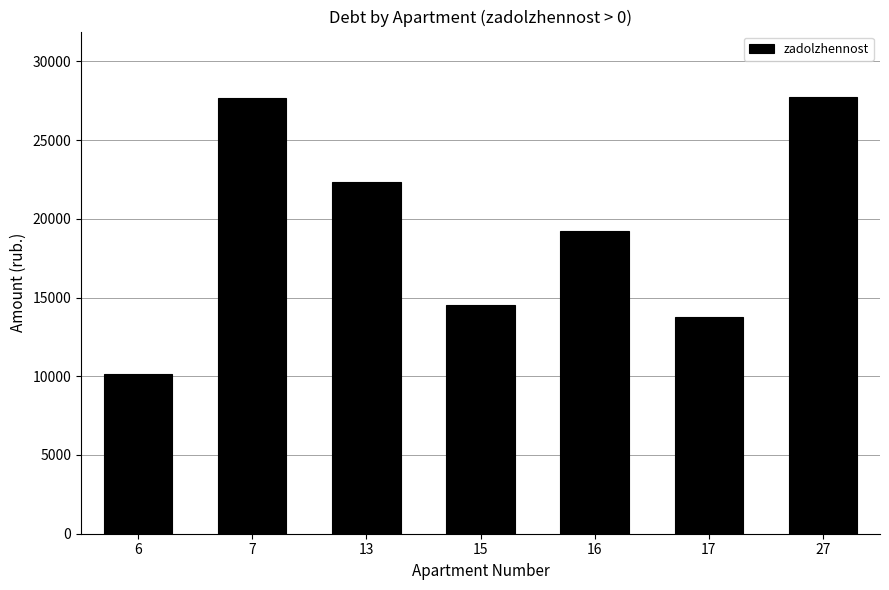

The chart shows a value of 10147.3 at 6. True or false?

True